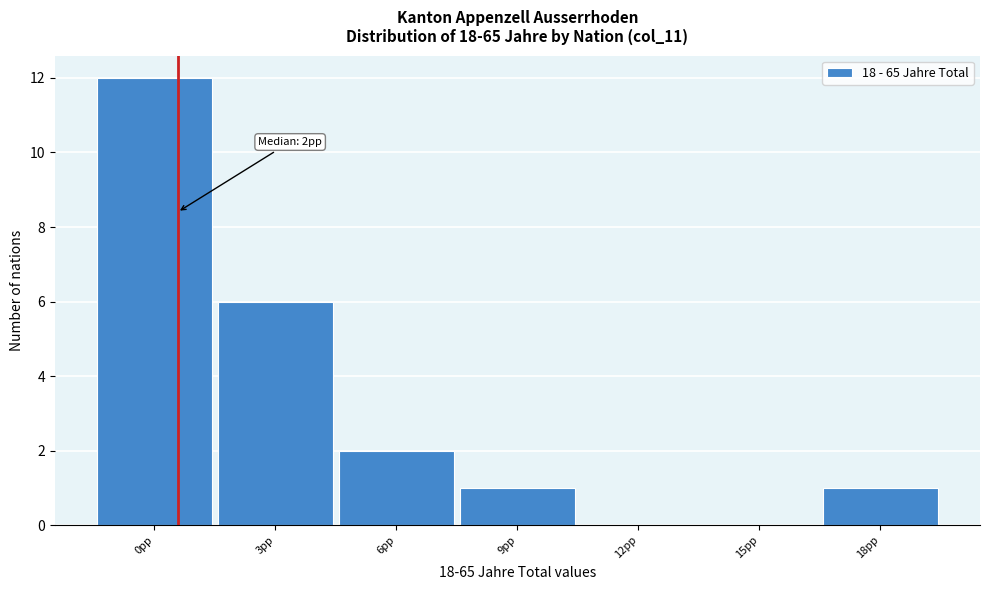

Reading right to left, transcribe all the data shown in this chart.

18pp=1	15pp=0	12pp=0	9pp=1	6pp=2	3pp=6	0pp=12